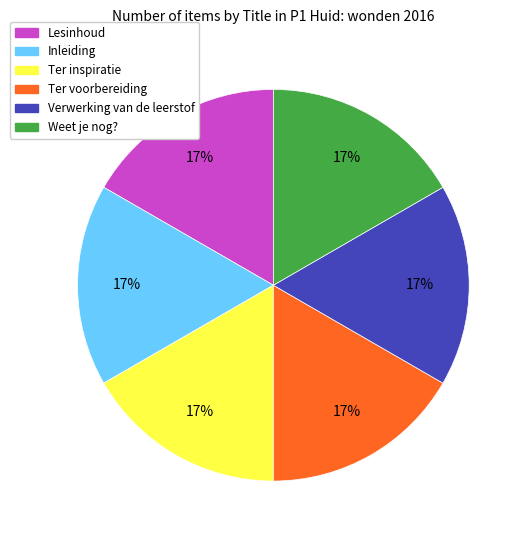

What is the ratio of the value at Lesinhoud to the value at Ter inspiratie?

1.0